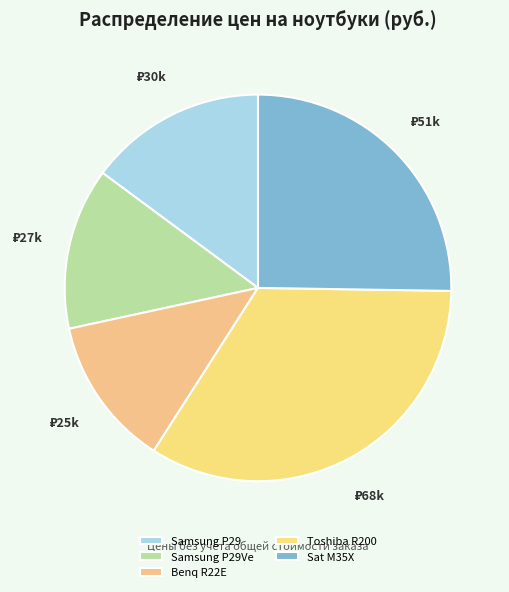

Is there a majority slice in this chart?

No